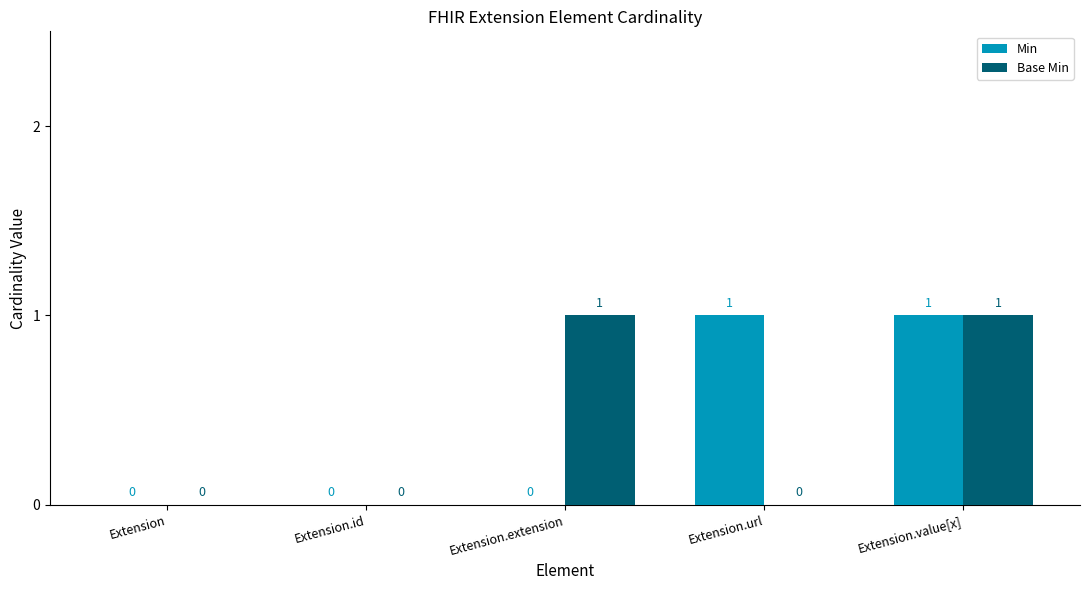

At which category is the sum across all series the highest?

Extension.value[x]